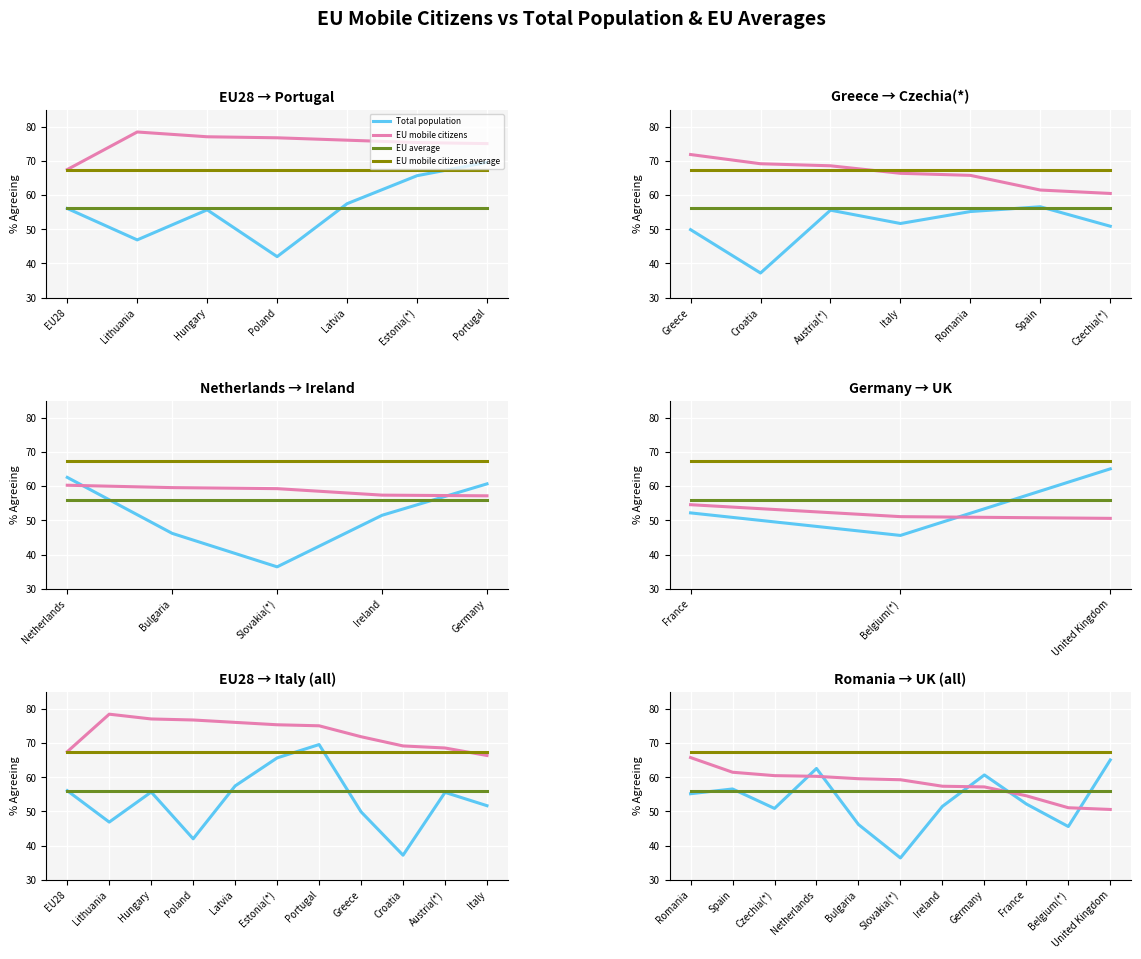

True or false: EU mobile citizens average and Total population intersect in this chart.

False